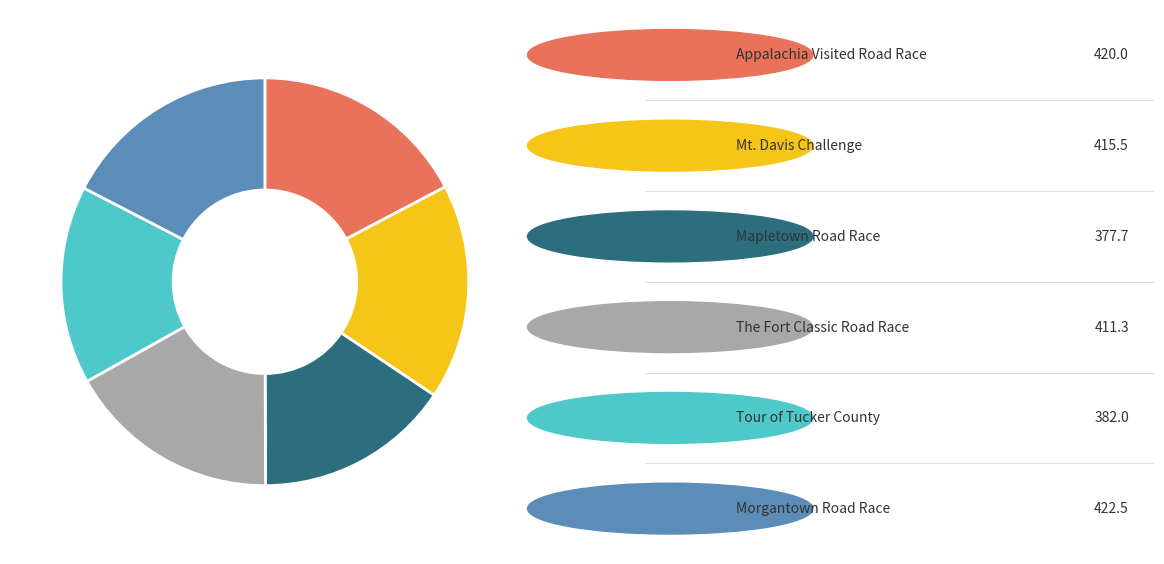

Does any single category account for the majority?

No